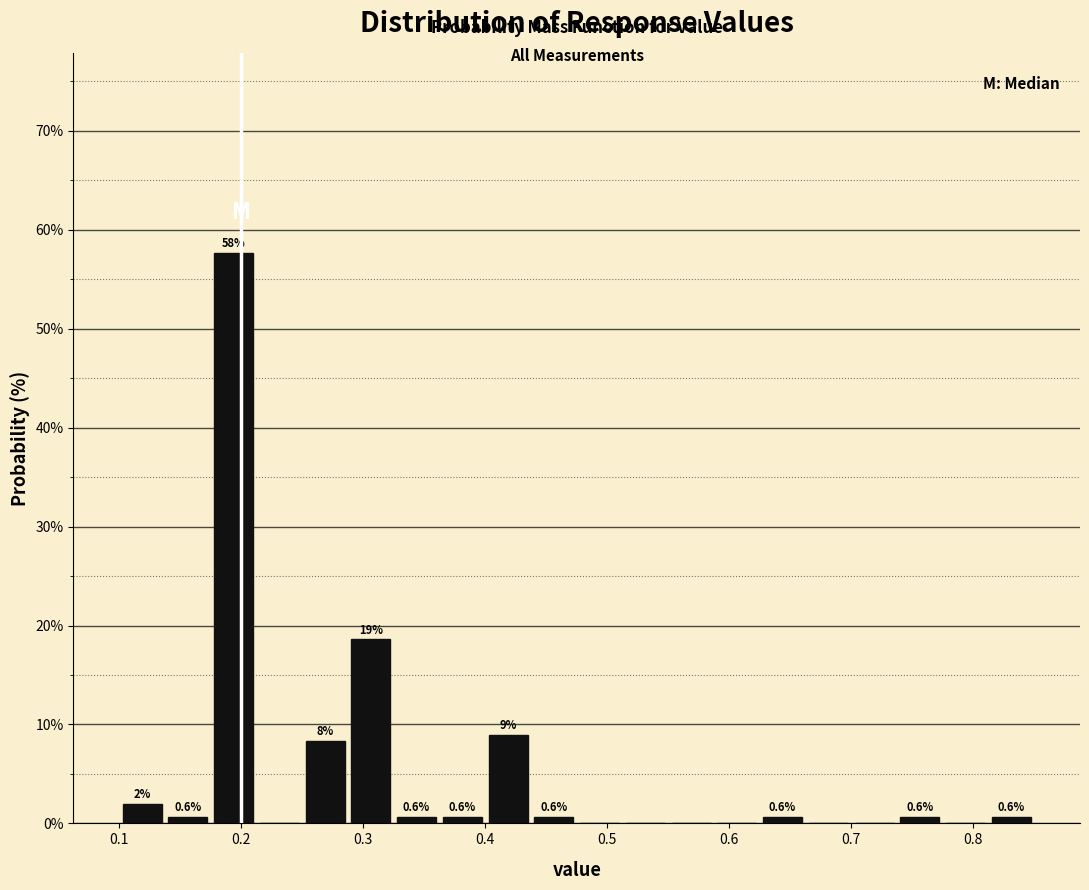

Around what value on the x-axis is the tallest bar? Give the approximate position of its centre, as read against the axis.

0.19